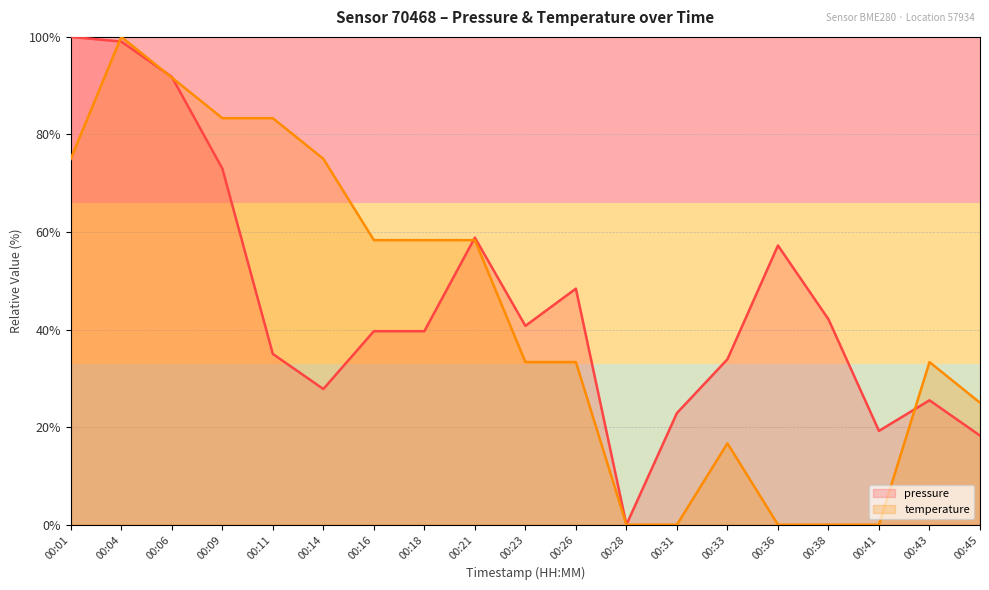

Reading right to left, what are all the values shown in this chart?

pressure: 18.3	25.5	19.2	42.1	57.2	33.9	22.9	0.0	48.4	40.8	58.8	39.7	39.7	27.8	35.0	73.0	91.8	99.0	100.0
temperature: 25.0	33.3	0.0	0.0	0.0	16.7	0.0	0.0	33.3	33.3	58.3	58.3	58.3	75.0	83.3	83.3	91.7	100.0	75.0